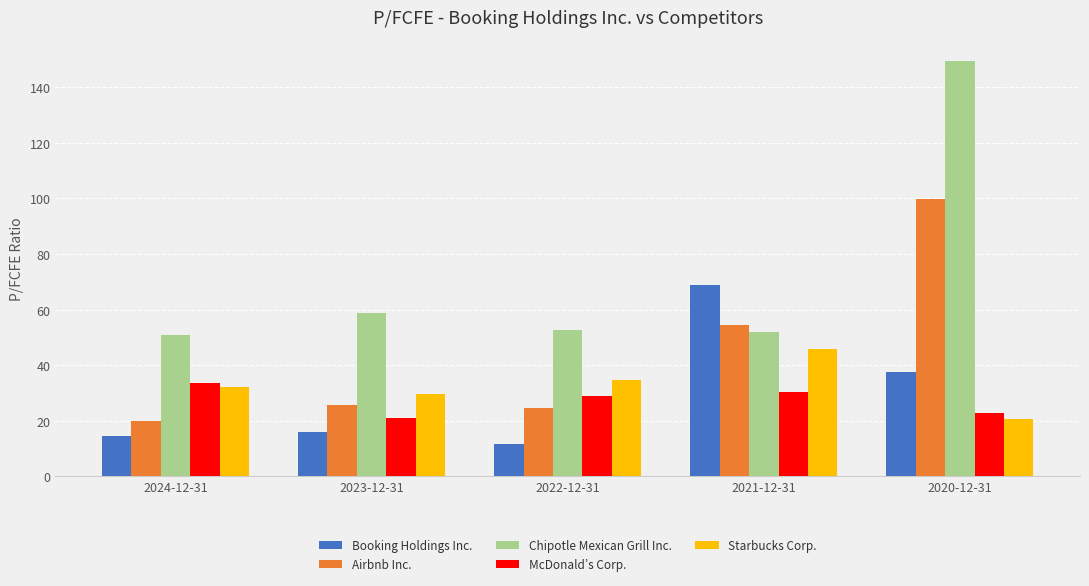

The value of McDonald’s Corp. at 2023-12-31 is 8.8. True or false?

False